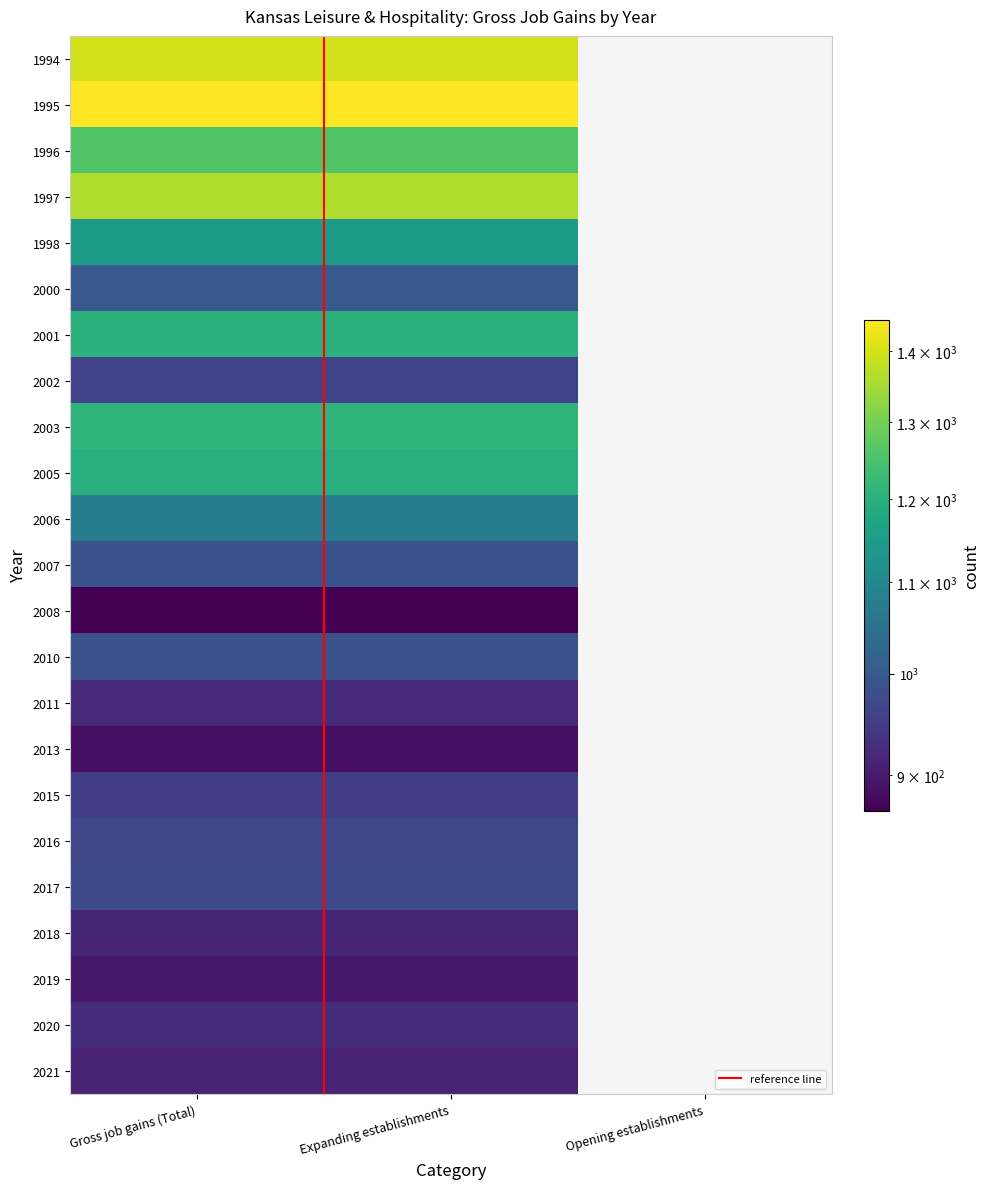

Reading right to left, extract all data points from this chart.

1994: 2=0	1=1399	0=1399
1995: 2=0	1=1447	0=1447
1996: 2=0	1=1260	0=1260
1997: 2=0	1=1360	0=1360
1998: 2=0	1=1147	0=1147
2000: 2=0	1=1001	0=1001
2001: 2=0	1=1205	0=1205
2002: 2=0	1=961	0=961
2003: 2=0	1=1212	0=1212
2005: 2=0	1=1198	0=1198
2006: 2=0	1=1074	0=1074
2007: 2=0	1=986	0=986
2008: 2=0	1=867	0=867
2010: 2=0	1=985	0=985
2011: 2=0	1=921	0=921
2013: 2=0	1=884	0=884
2015: 2=0	1=953	0=953
2016: 2=0	1=965	0=965
2017: 2=0	1=971	0=971
2018: 2=0	1=914	0=914
2019: 2=0	1=896	0=896
2020: 2=0	1=928	0=928
2021: 2=0	1=910	0=910